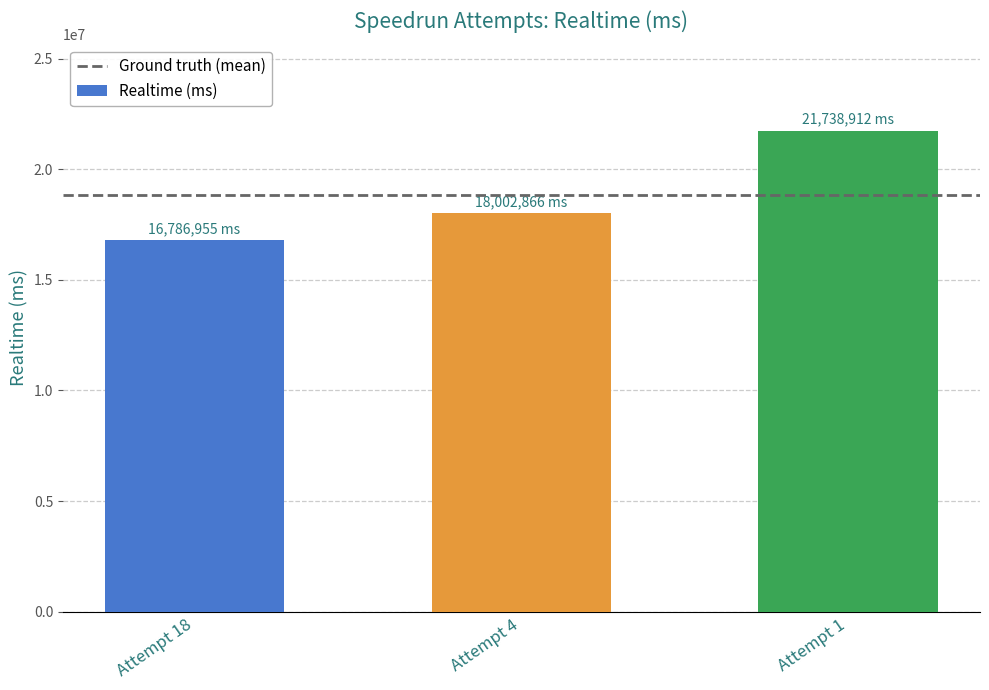

List the labels in order of value, largest first.

Attempt 1, Attempt 4, Attempt 18